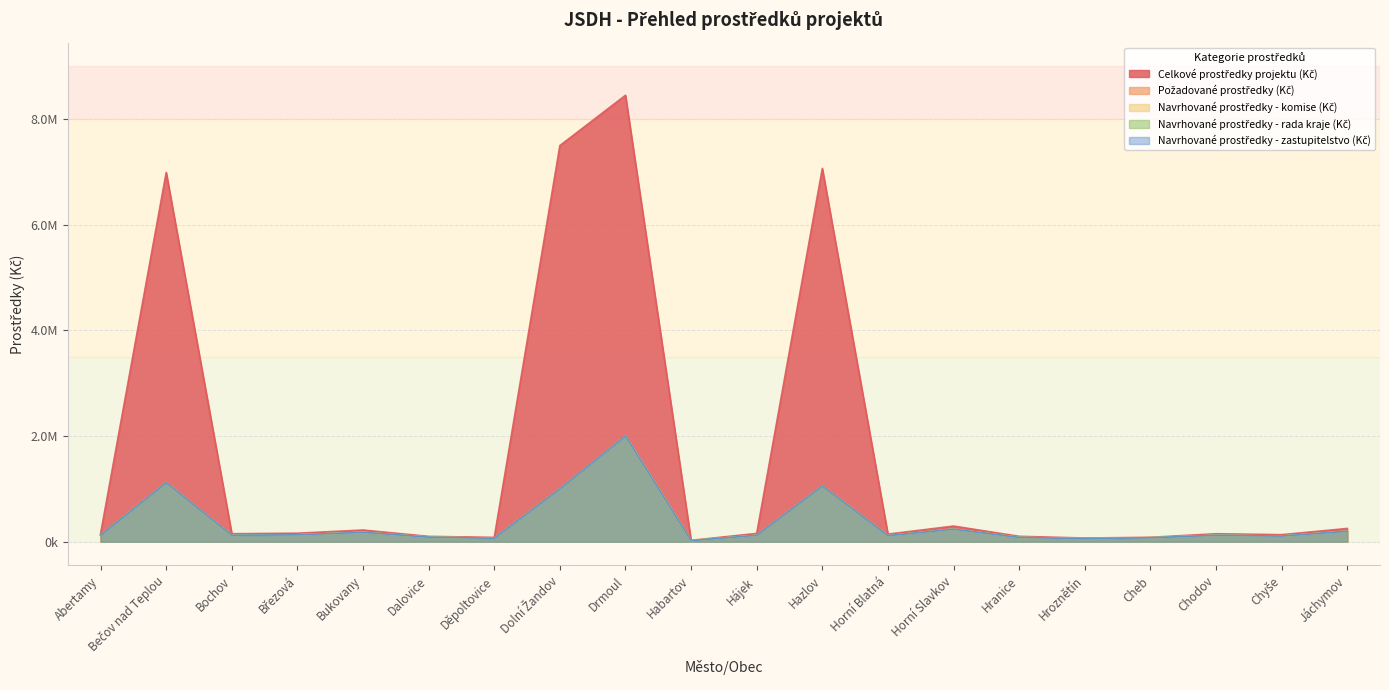

Read the Celkové prostředky projektu (Kč) value at Bečov nad Teplou, to the nearest 100.

6991100